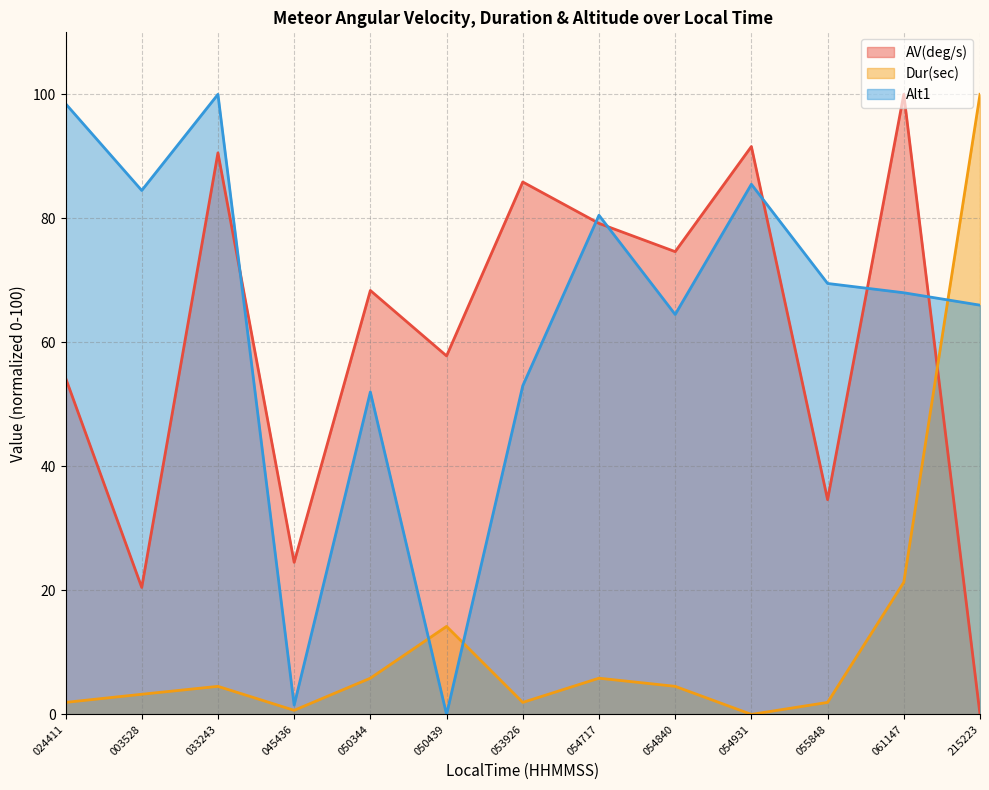

Count the number of data series in this chart.

3